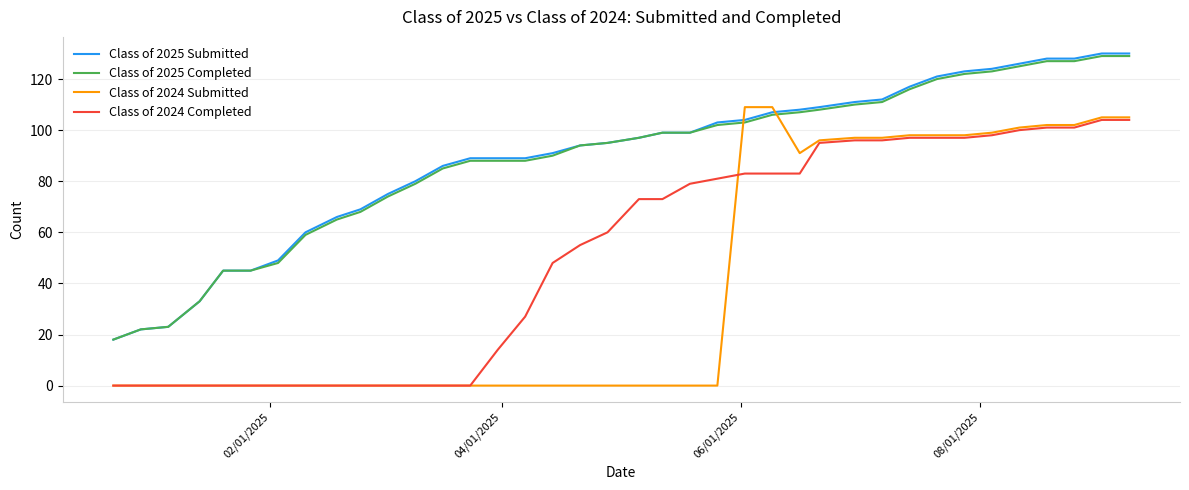

What is the highest value of the Class of 2024 Submitted series?

109